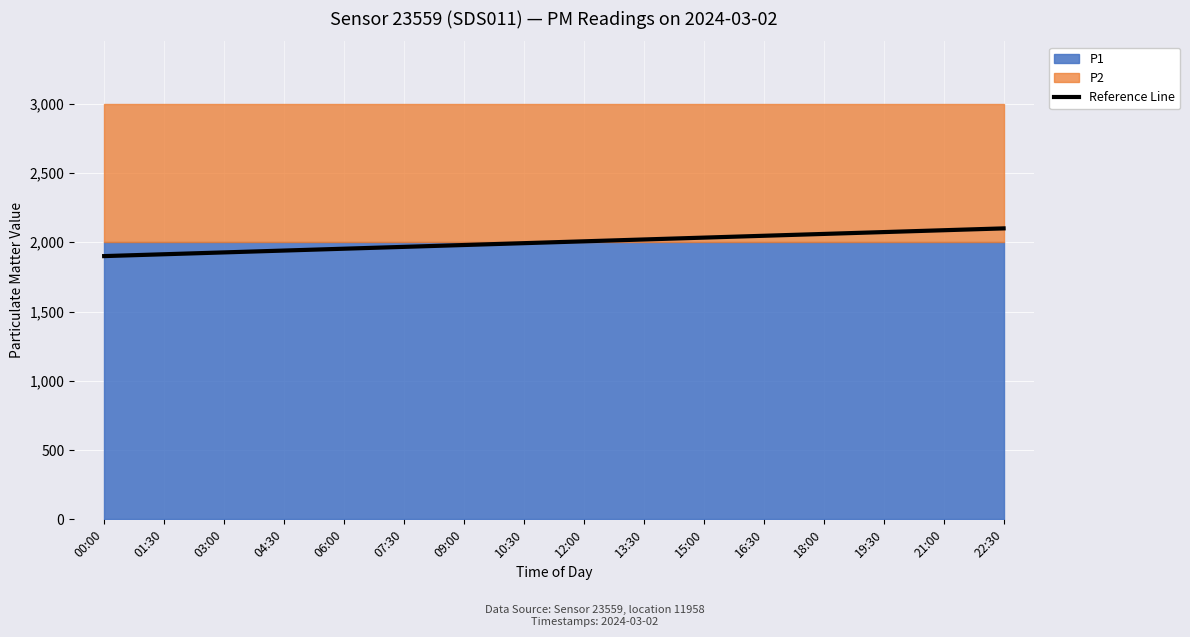

True or false: the data shows 1913.2 at 01:30.

True